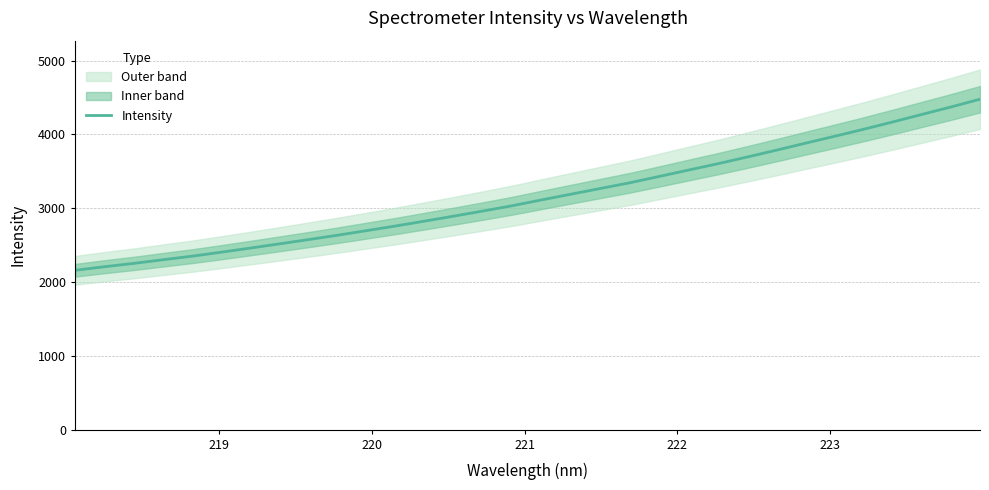

What is the minimum value for Intensity?

2159.5